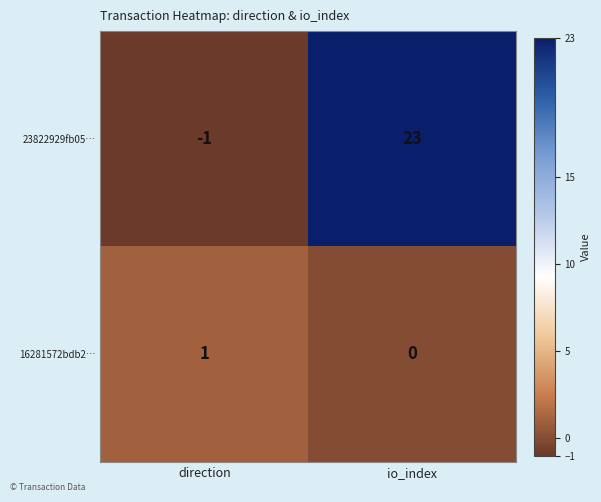

Where is 23822929fb05… nearest to the value 11?

direction